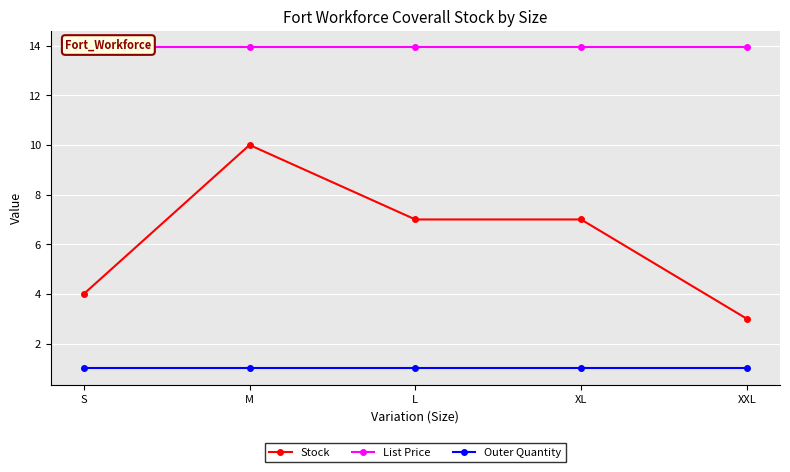

At which category is the sum across all series the highest?

M